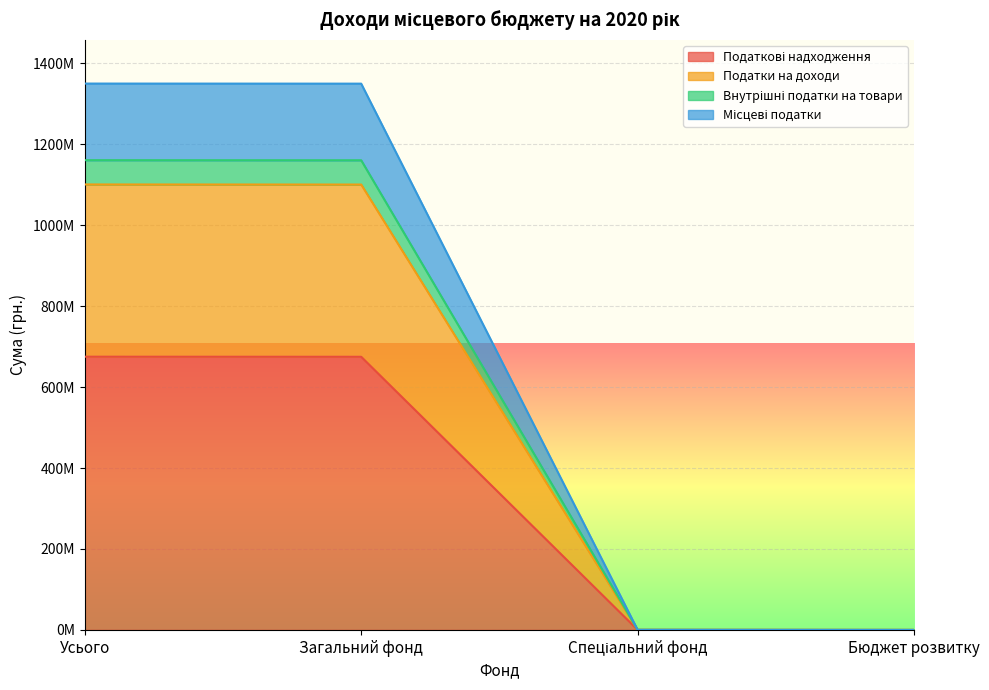

List the labels in order of Місцеві податки value, smallest first.

Бюджет розвитку, Спеціальний фонд, Загальний фонд, Усього